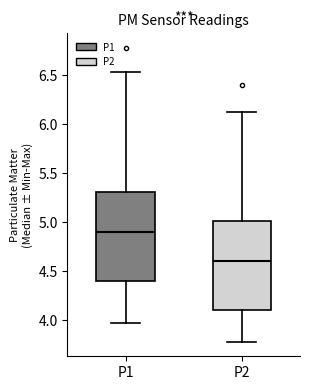

Reading left to right, read every box against the y-axis: the position of its median line, the range the box covers, and the ends of its whiskers. The values are not printed on the chart, so give them approximately, as read against the axis.

P1: median 4.90, box 4.40 to 5.30, whiskers 3.95 to 6.55
P2: median 4.60, box 4.10 to 5.00, whiskers 3.80 to 6.15